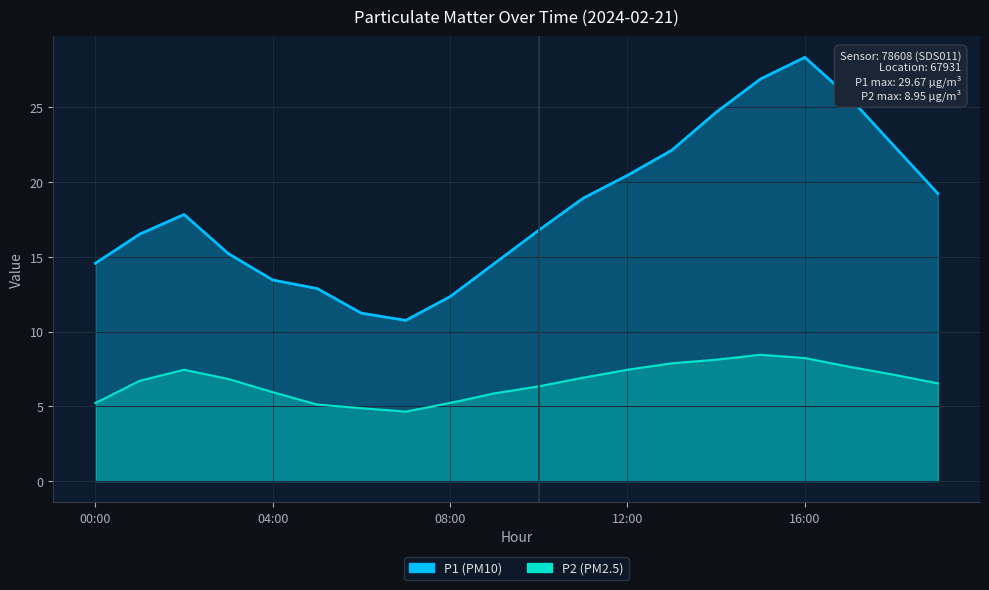

True or false: P2 and P1 intersect in this chart.

False